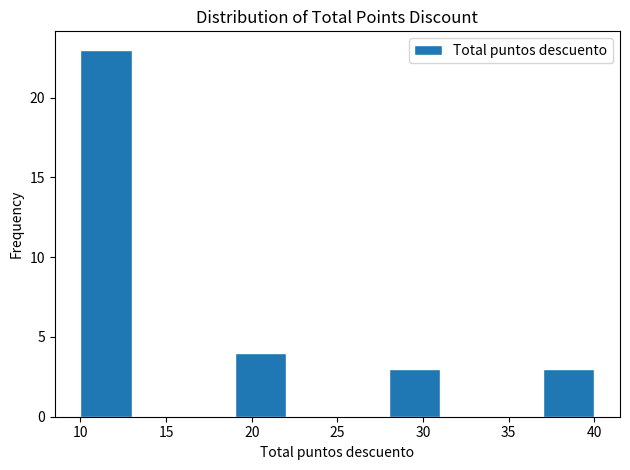

Which range on the x-axis has the tallest bar?

10 to 13